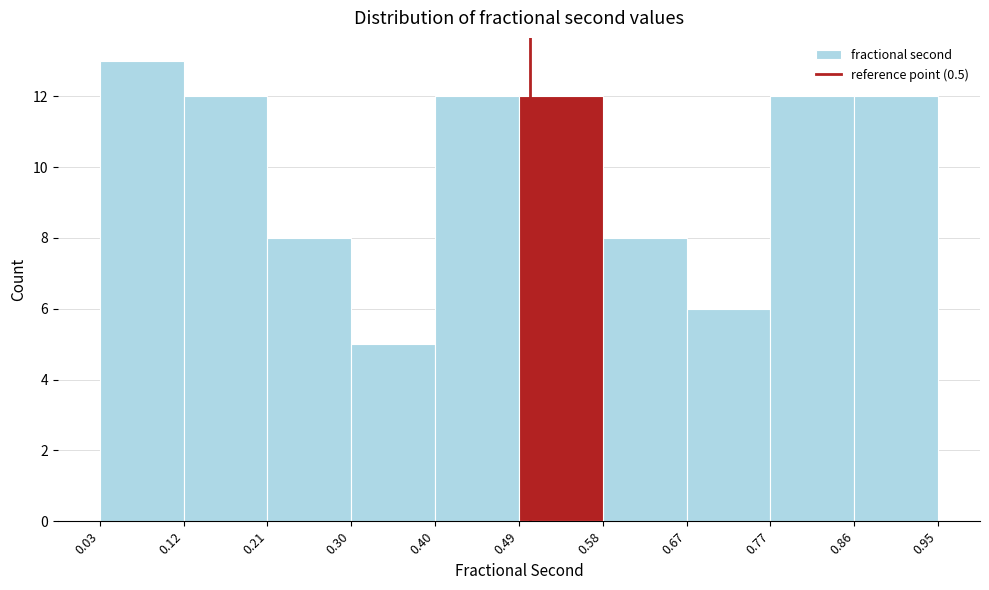

What is the height of the bar covering 0.49 to 0.58 on the x-axis? The values are not printed on the chart, so give them approximately, as read against the axis.

12